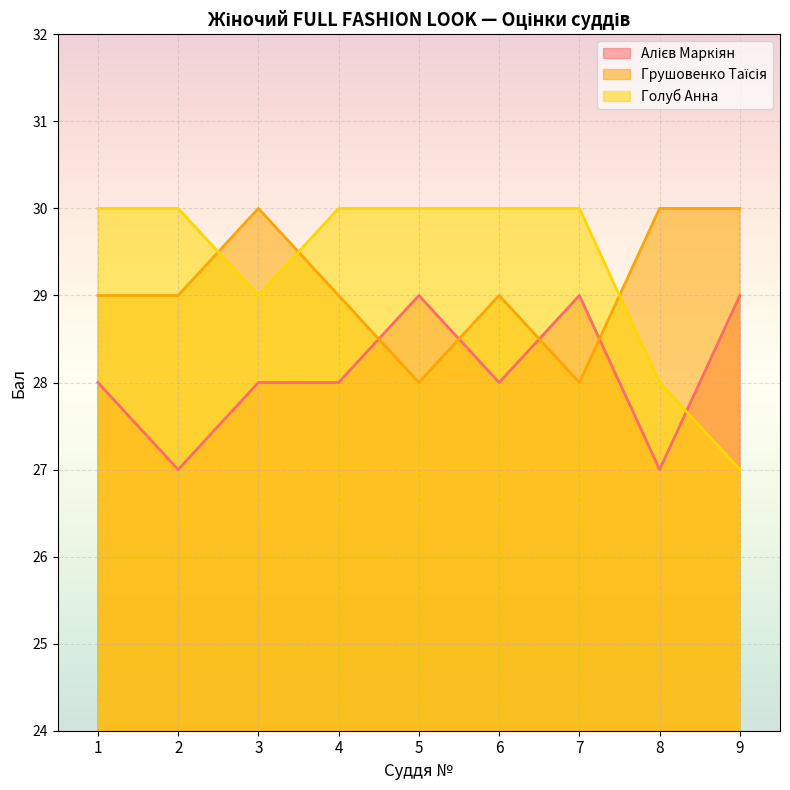

At which label is Алієв Маркіян closest to 28?

1